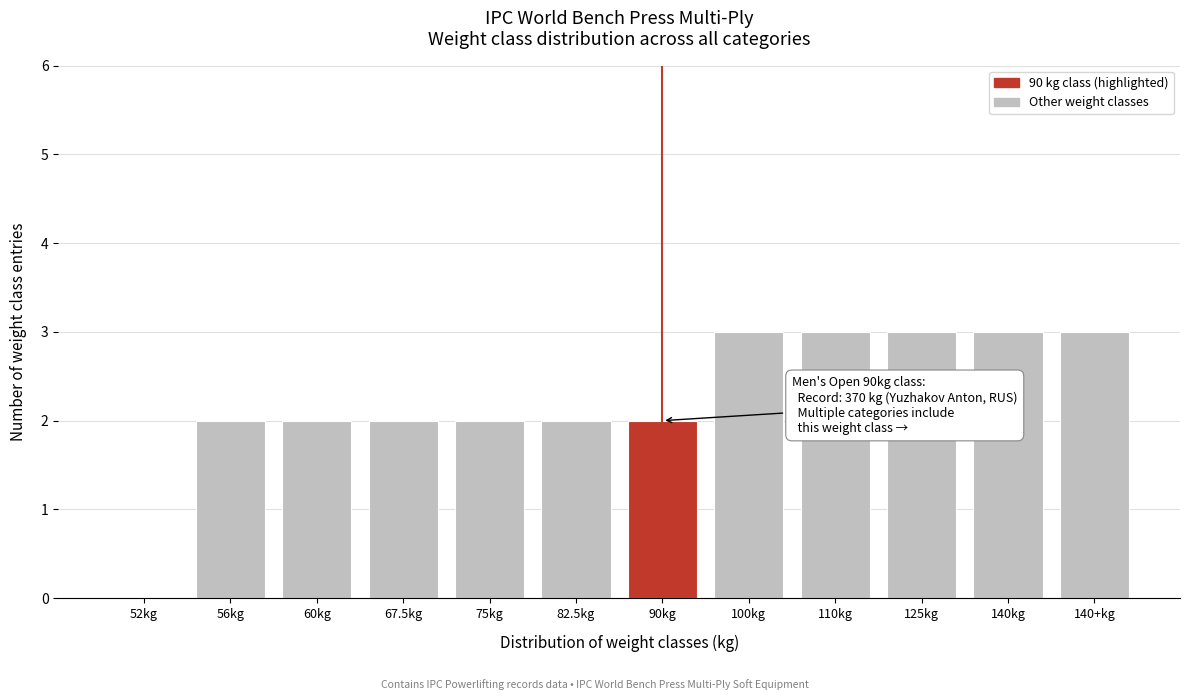

Reading right to left, what are all the values shown in this chart?

140+kg=3	140kg=3	125kg=3	110kg=3	100kg=3	90kg=2	82.5kg=2	75kg=2	67.5kg=2	60kg=2	56kg=2	52kg=0